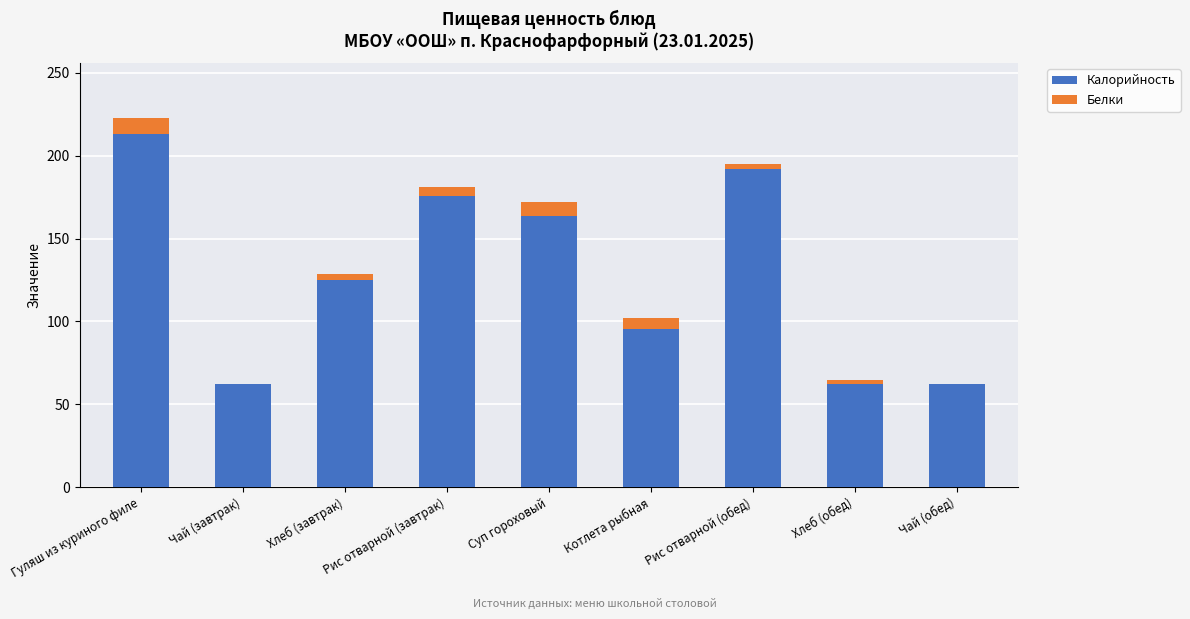

The value of Калорийность at Рис отварной (обед) is 191.9. True or false?

True